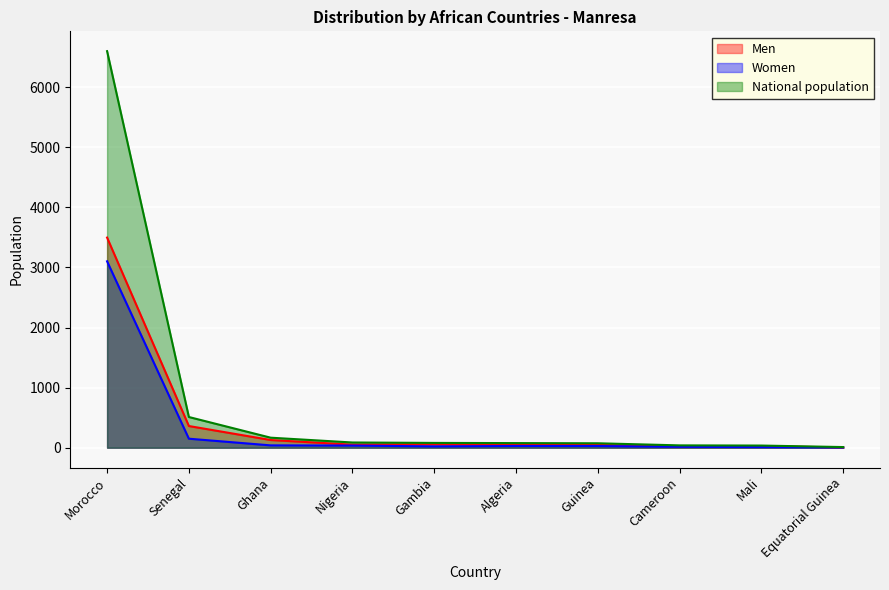

What is the difference between the Women values at Ghana and Morocco?

3063